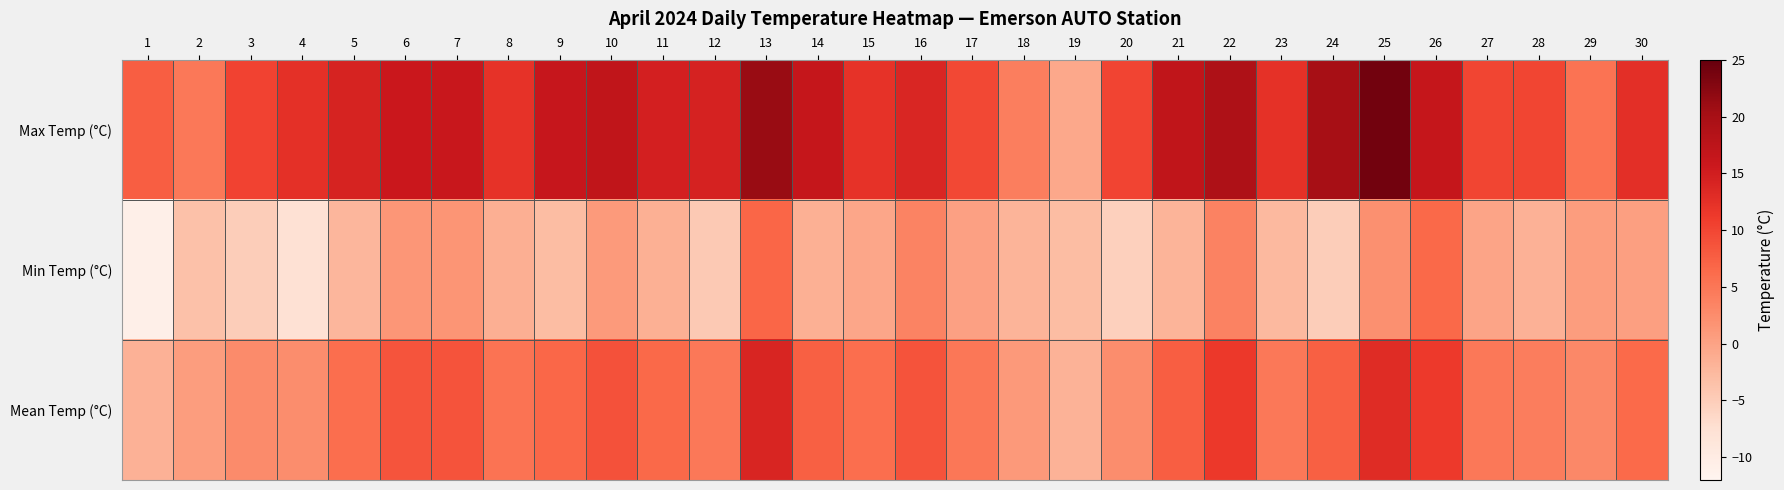

What is the spread (max minus min) of values at 18?

6.1